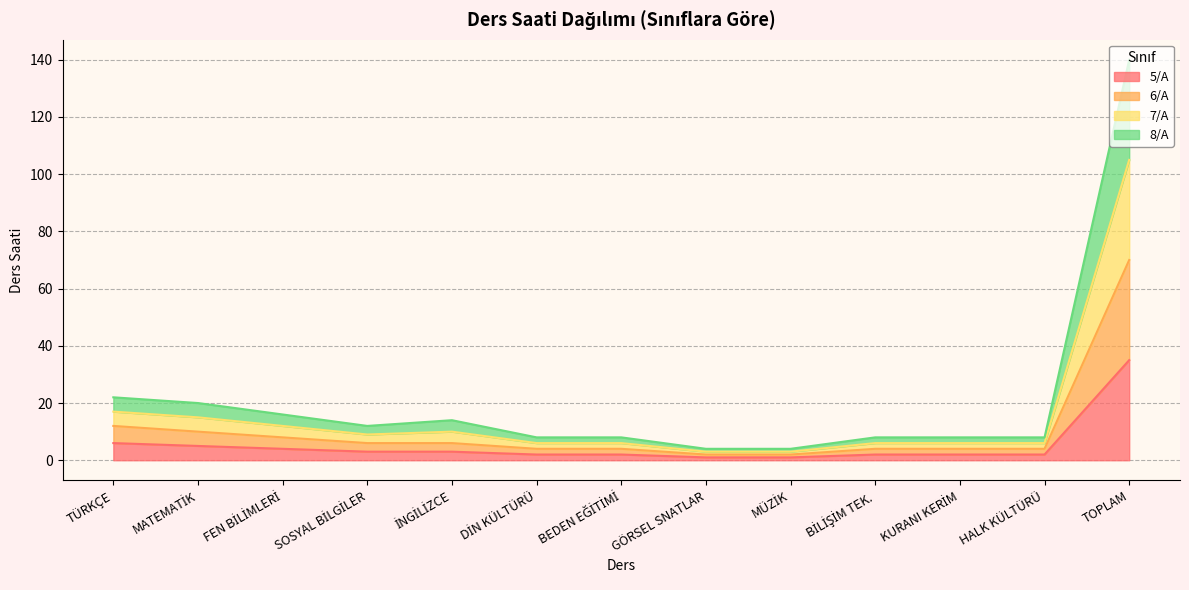

Where is 5/A nearest to the value 18?

TÜRKÇE